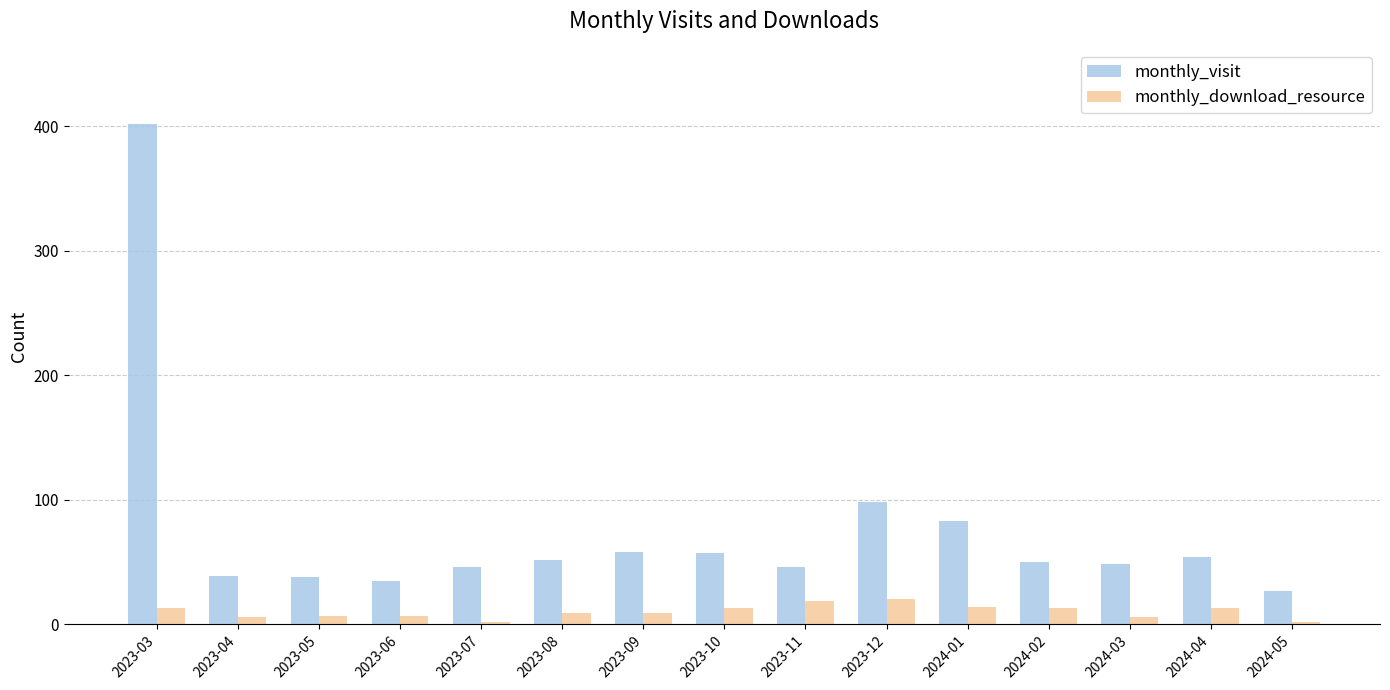

Which series has the widest spread of values?

monthly_visit